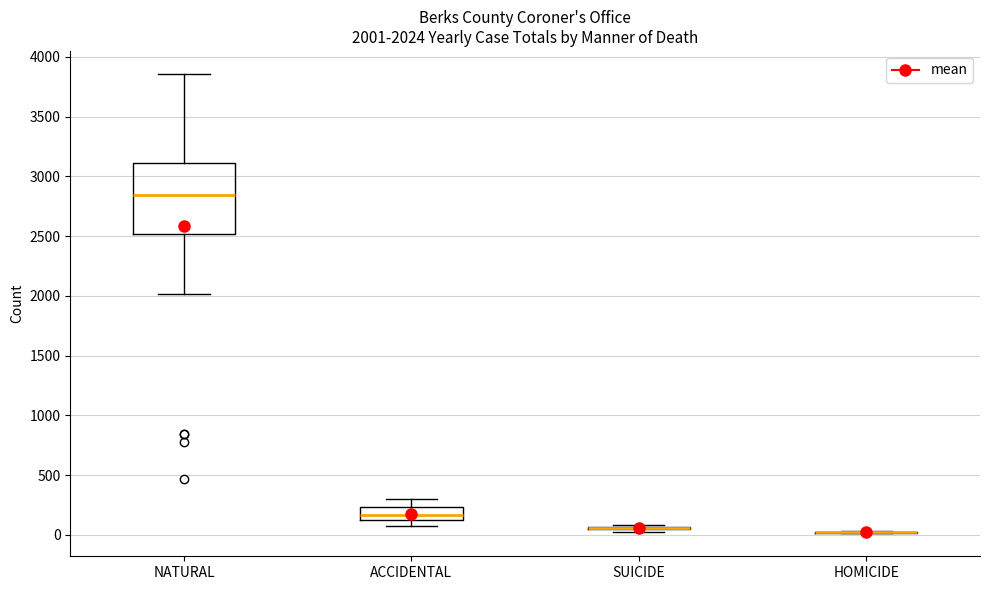

Comparing the boxes themselves (not the whiskers), which one is the tallest?

NATURAL